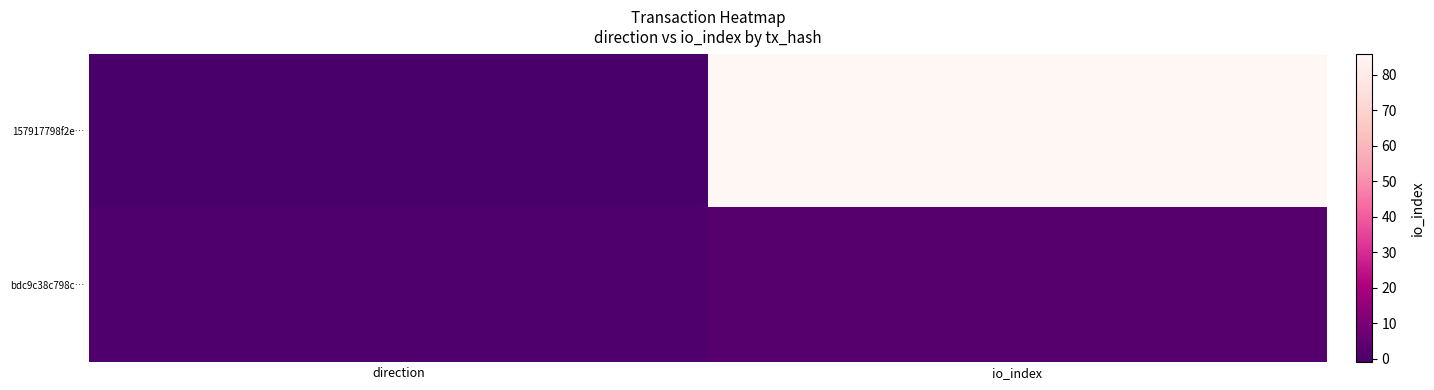

Which category has the lowest value across all series?

direction